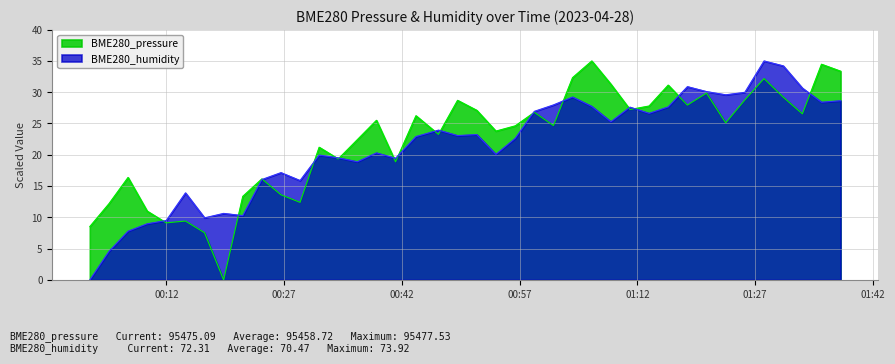

True or false: BME280_humidity has more than 1 interior local peaks.

True